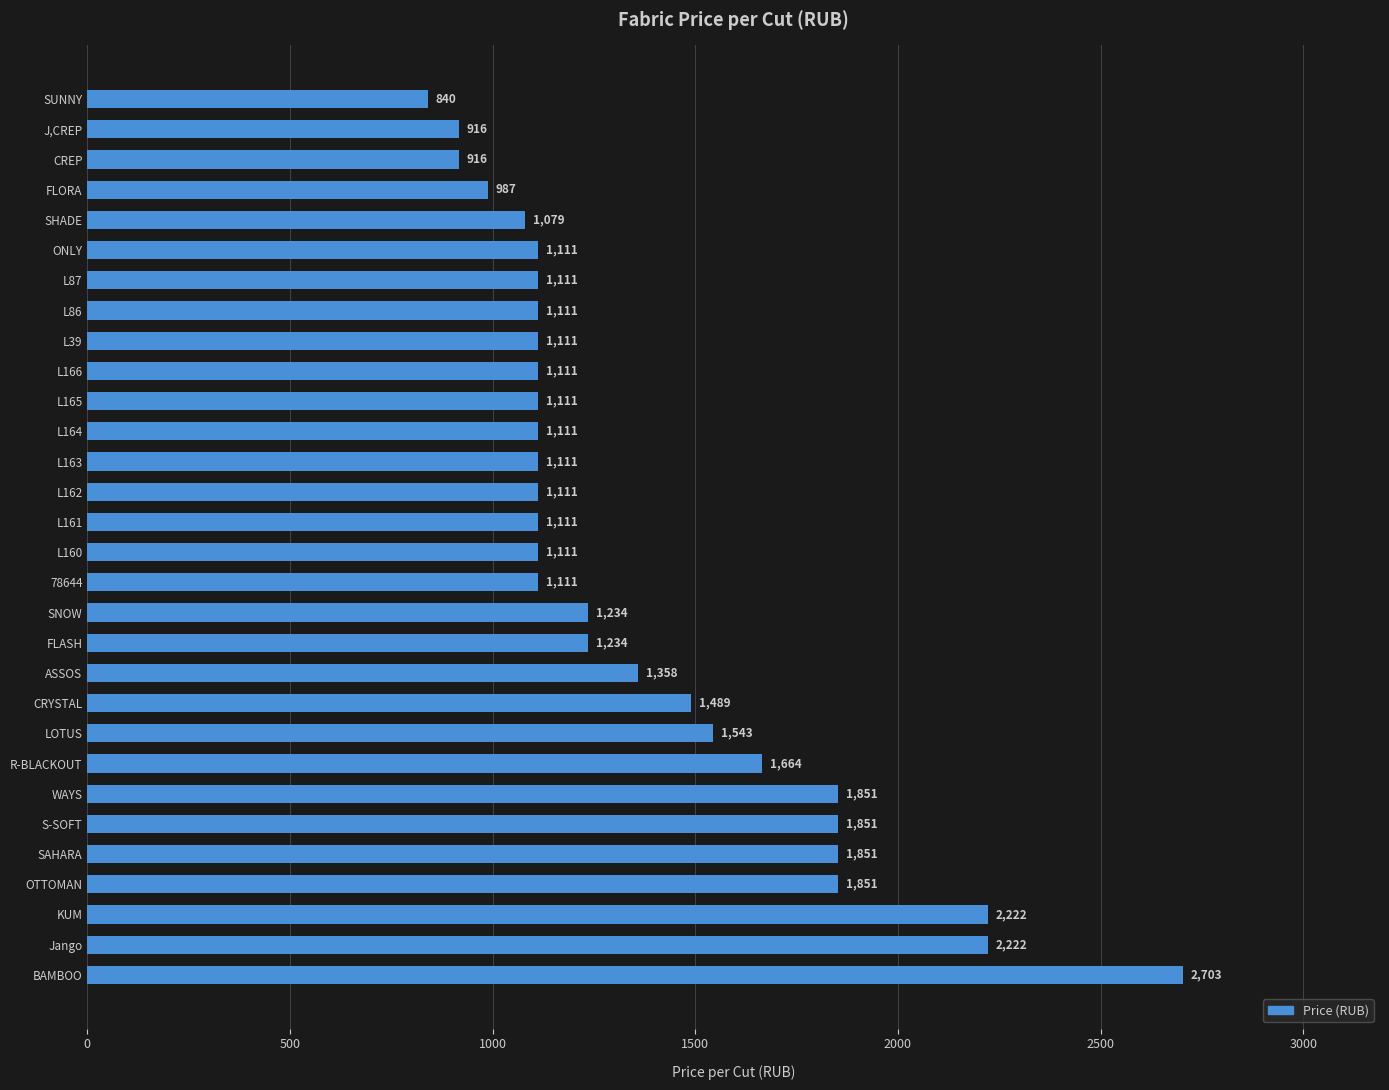

What is the smallest value displayed?

839.6